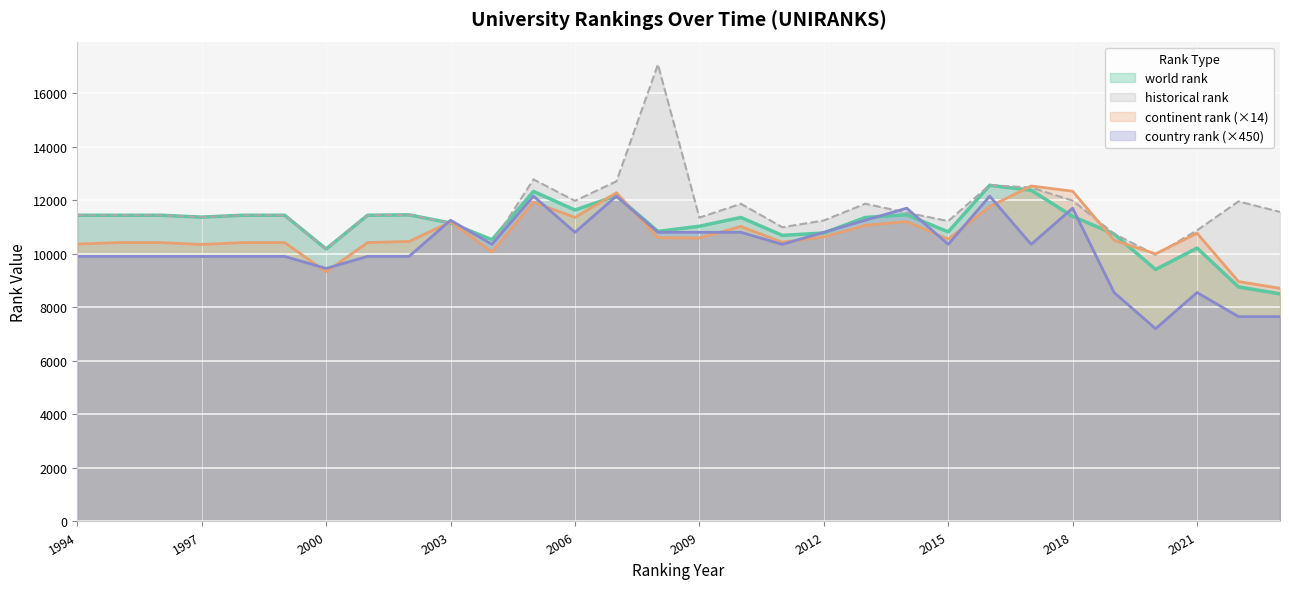

What is the spread (max minus min) of values at 1998?

1537